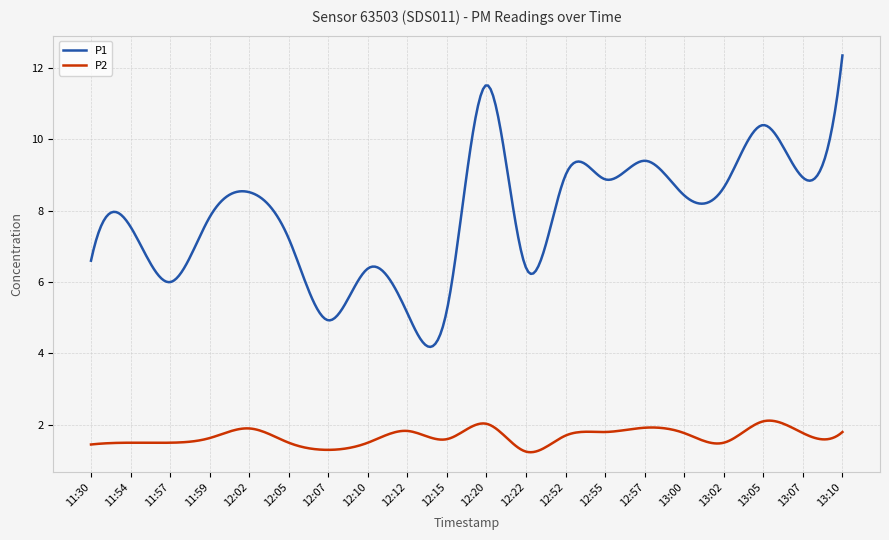

What are all the series names shown in the legend?

P1, P2